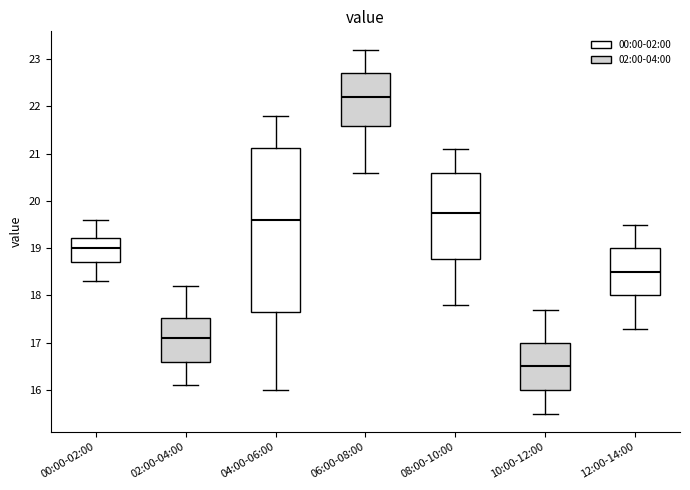

Where is the lower edge of the box for 04:00-06:00 on the y-axis? The values are not printed on the chart, so give them approximately, as read against the axis.

17.7